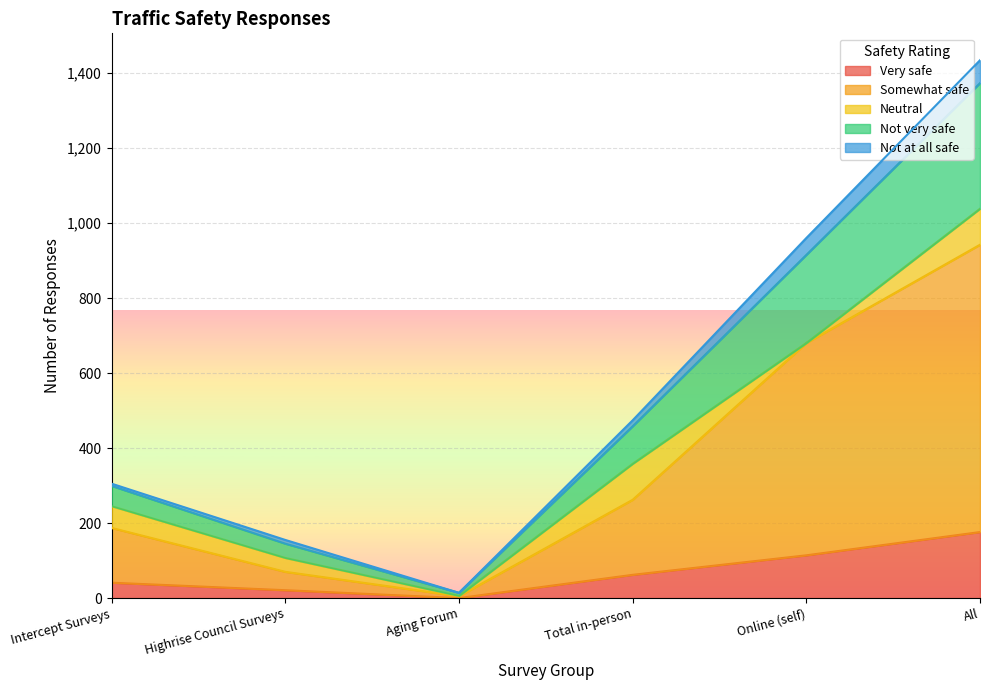

What is the total value across all series at Intercept Surveys?

305